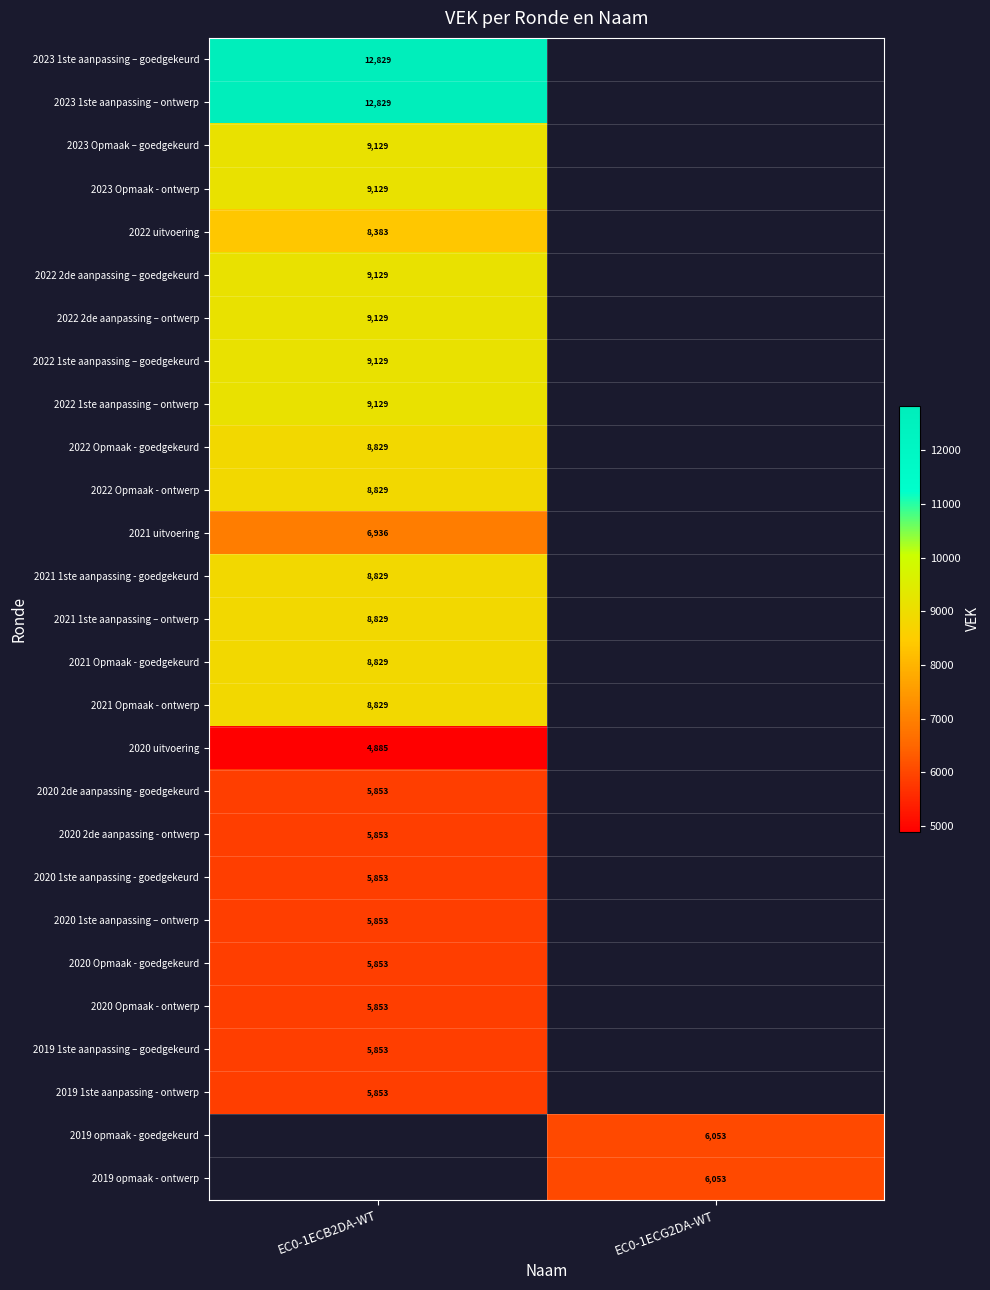

How many data points does each series have?

2